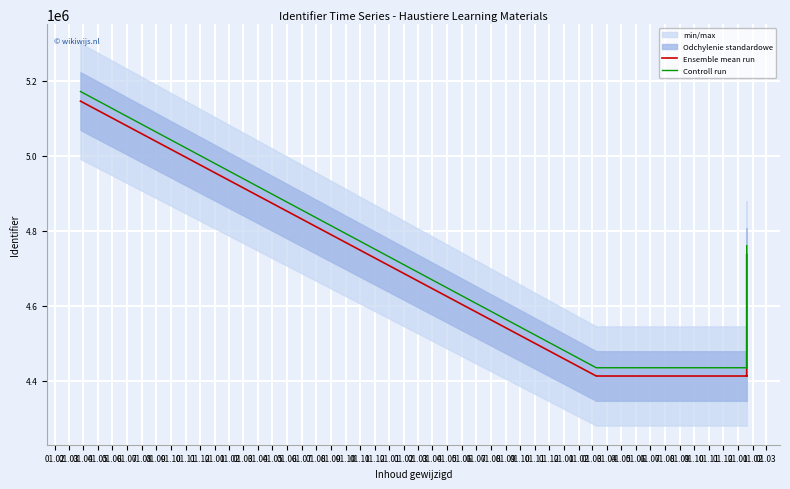

What is the sum of the Controll run values at 01.12 and 01.10?

8868598.4